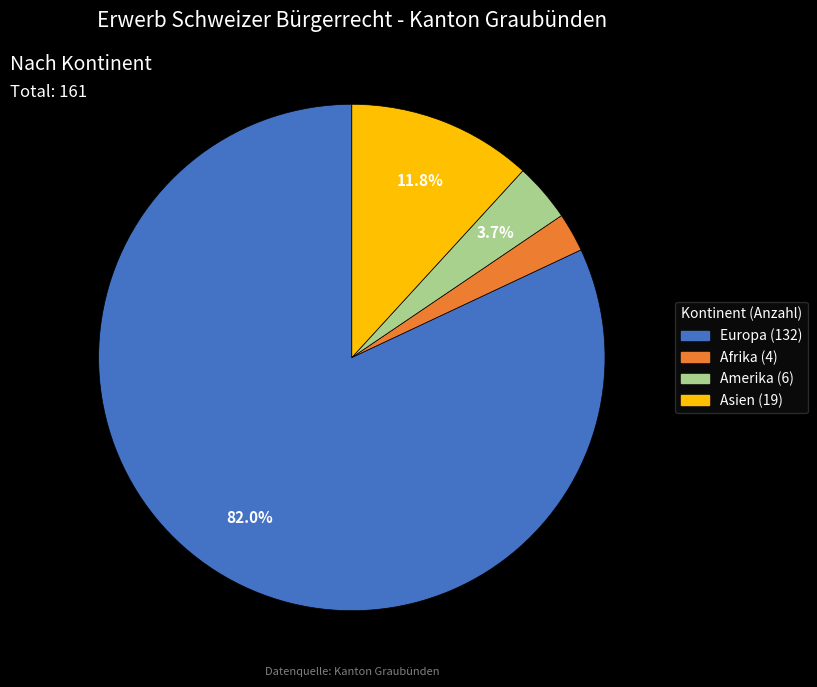

Does any single category account for the majority?

Yes